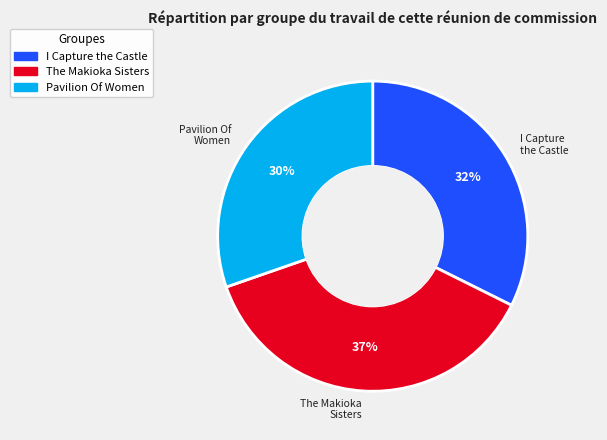

Is the sum of The Makioka Sisters and Pavilion Of Women greater than half?

Yes